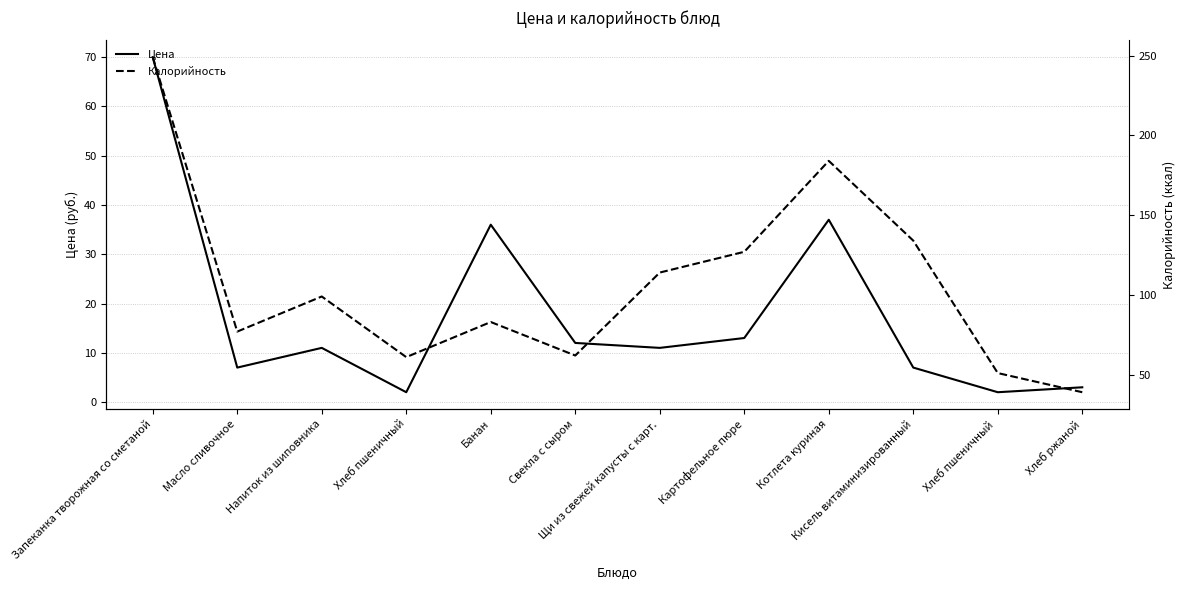

What is the difference between the second highest and second lowest values in the Цена series?

35